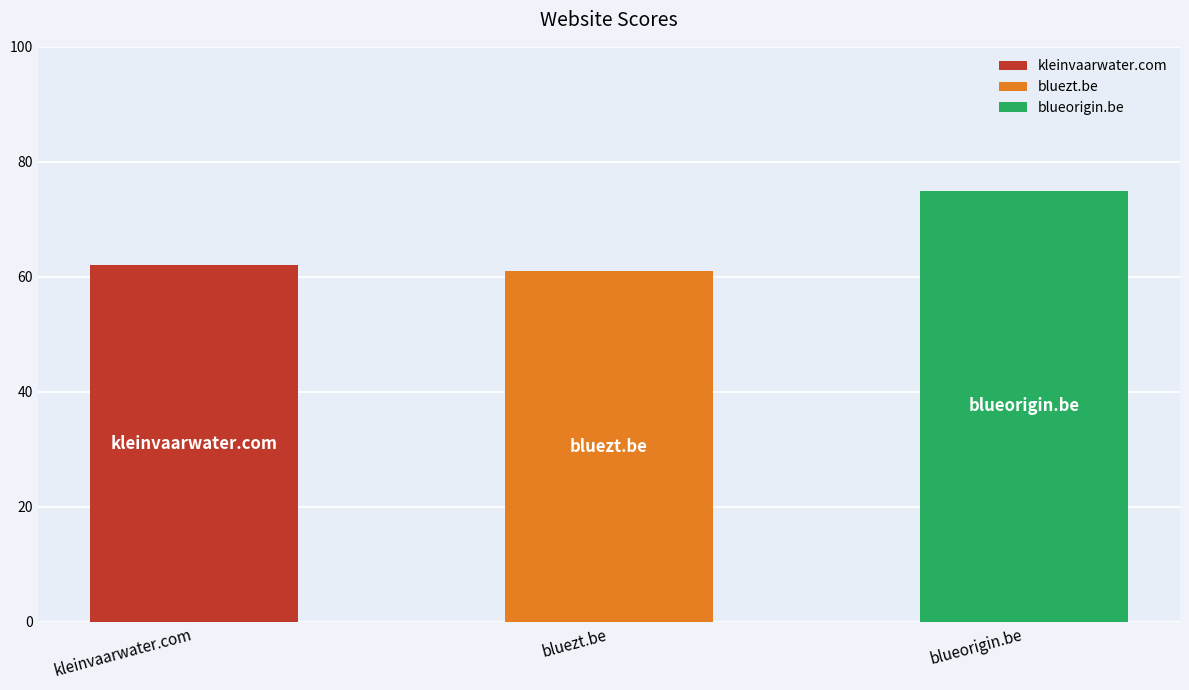

What is the change in value from kleinvaarwater.com to blueorigin.be?

+13